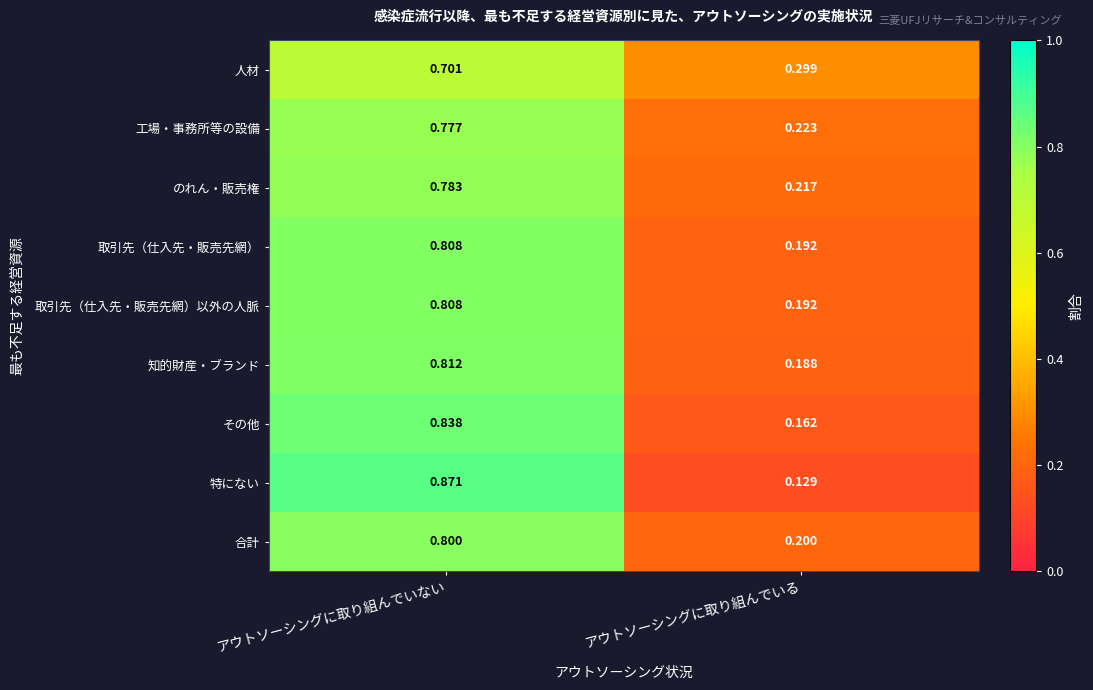

At how many categories does at least one series exceed 0?

2